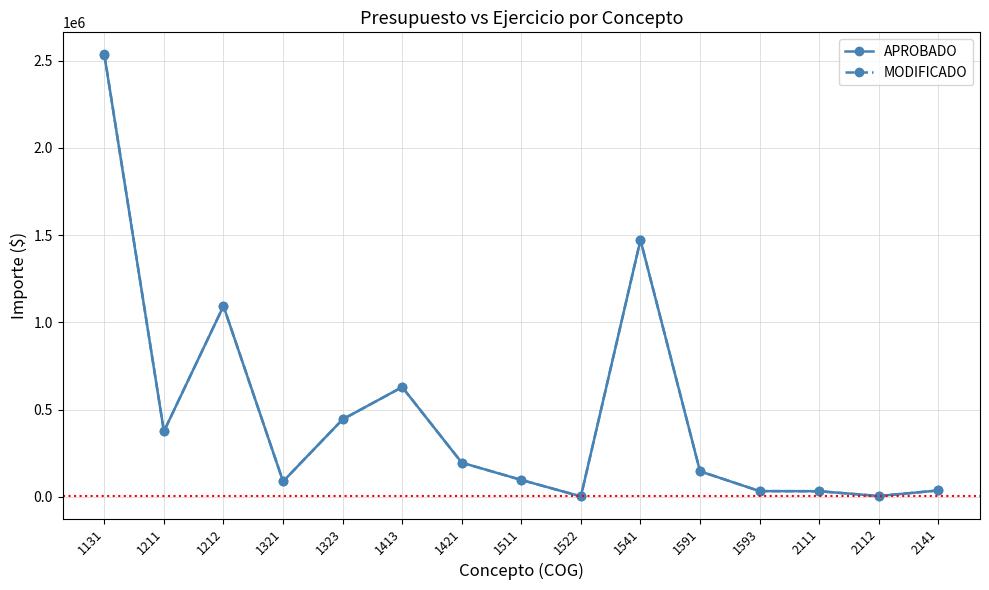

The value of APROBADO at 1321 is 88354.0. True or false?

True